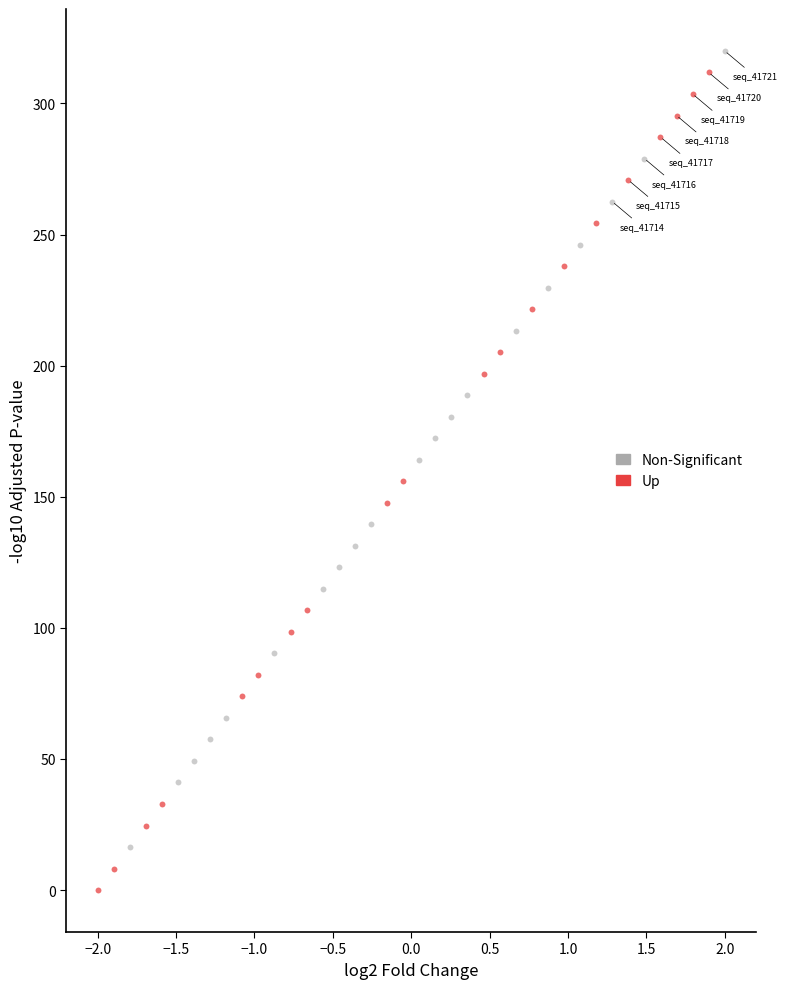

Which series has the largest Y range (max minus min)?

Up